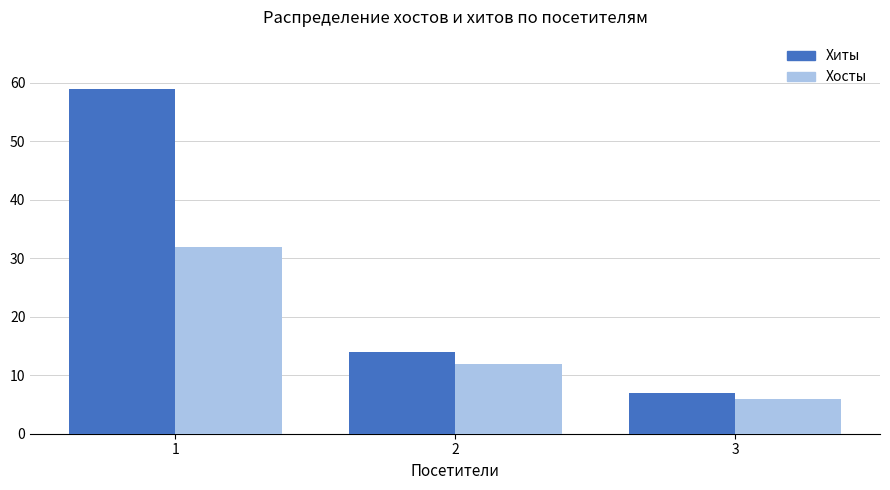

List the series in order of their peak value, lowest first.

Хосты, Хиты